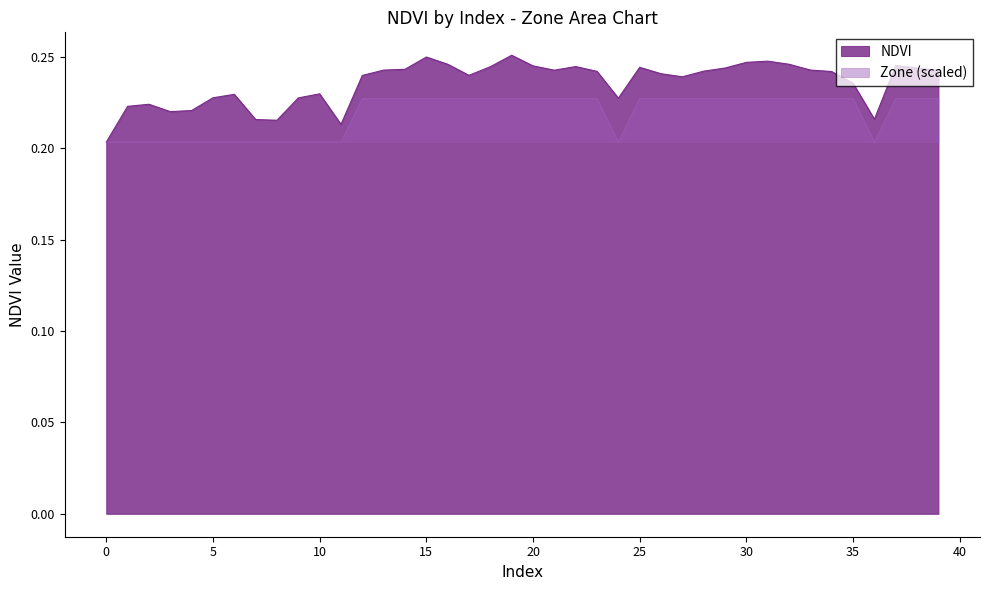

Which label corresponds to the largest value in the chart?

19